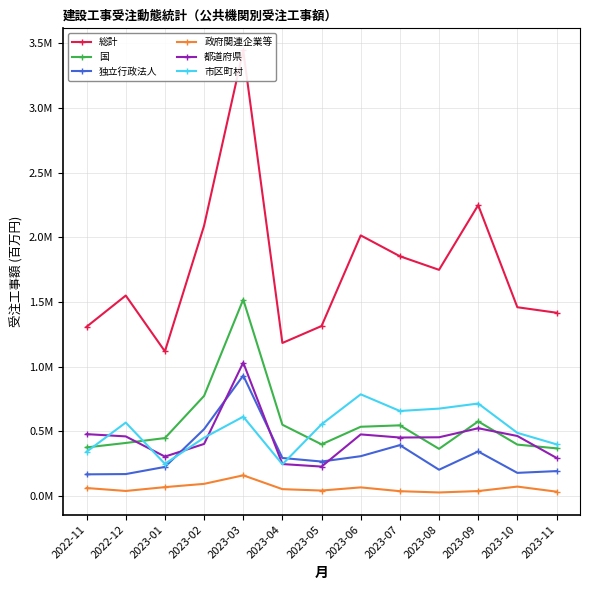

True or false: 市区町村 and 政府関連企業等 cross at least once.

False